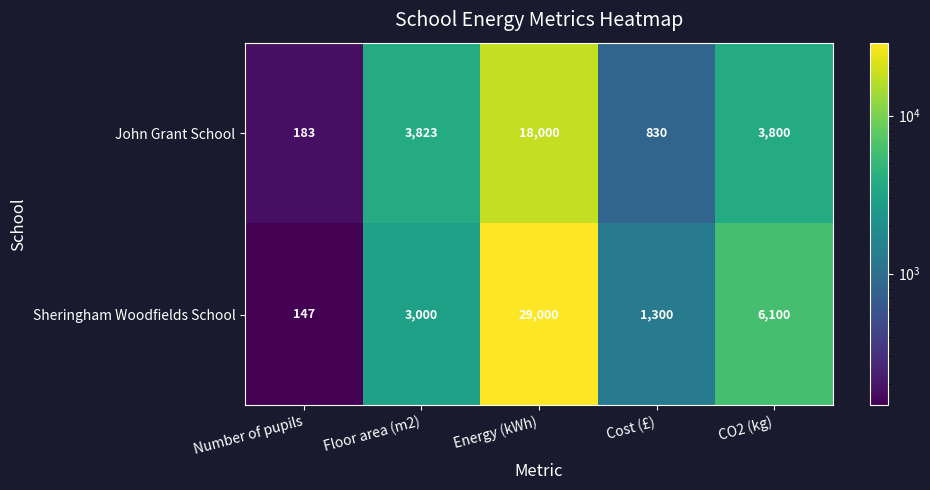

What is the spread (max minus min) of values at Energy (kWh)?

11000